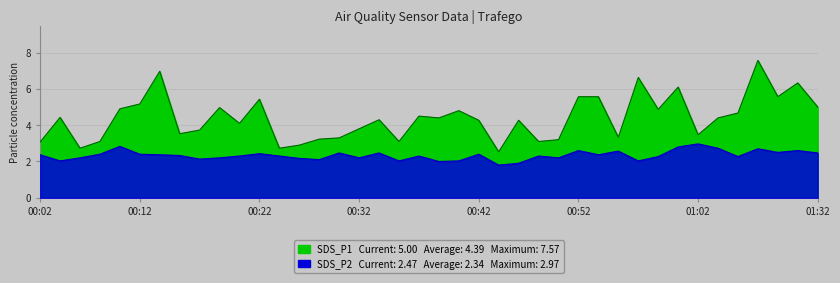

How many interior local peaks does the SDS_P1 series have?

12